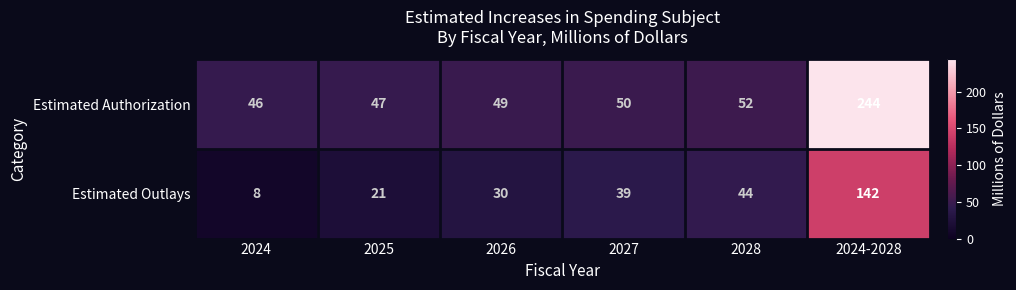

Is it true that Estimated Outlays equals 6 at 2025?

False